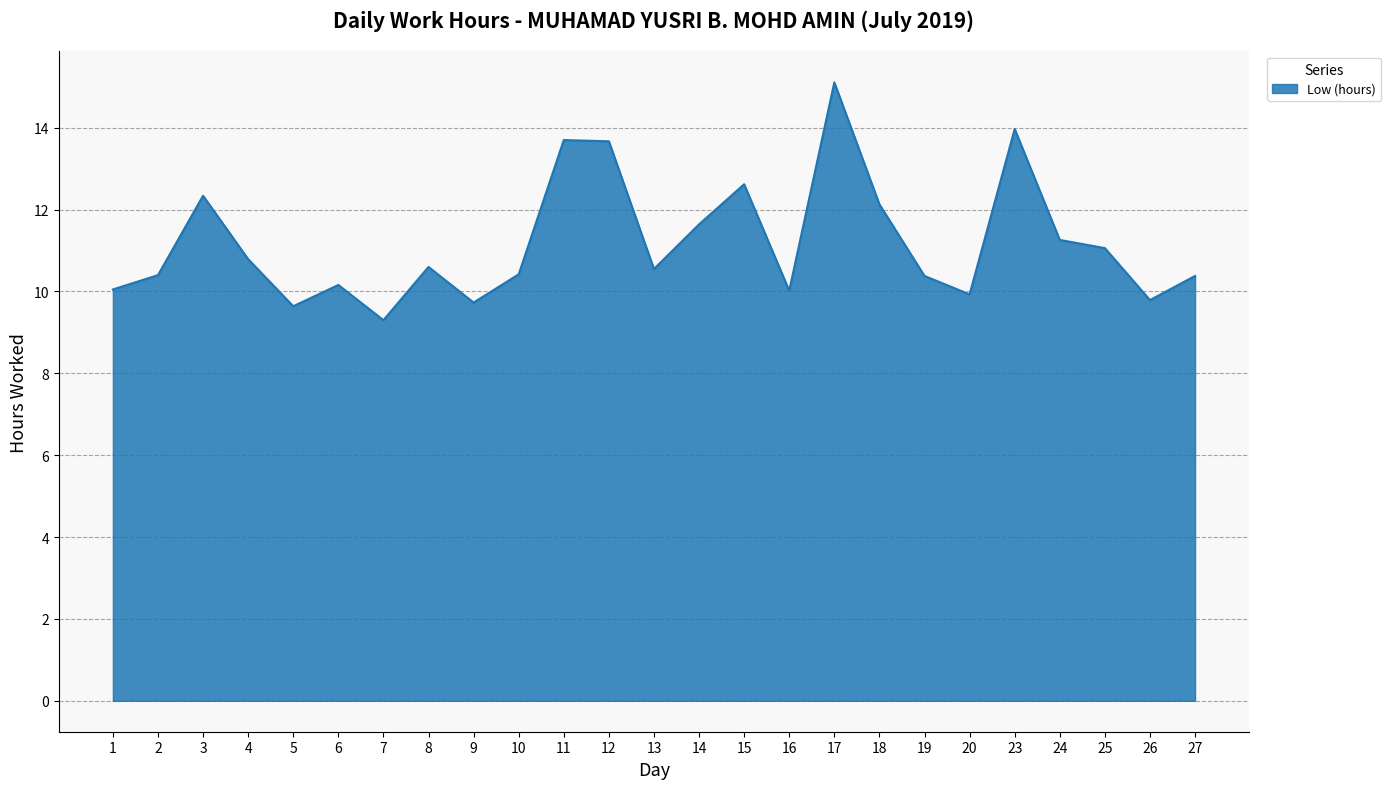

Count the number of data series in this chart.

1